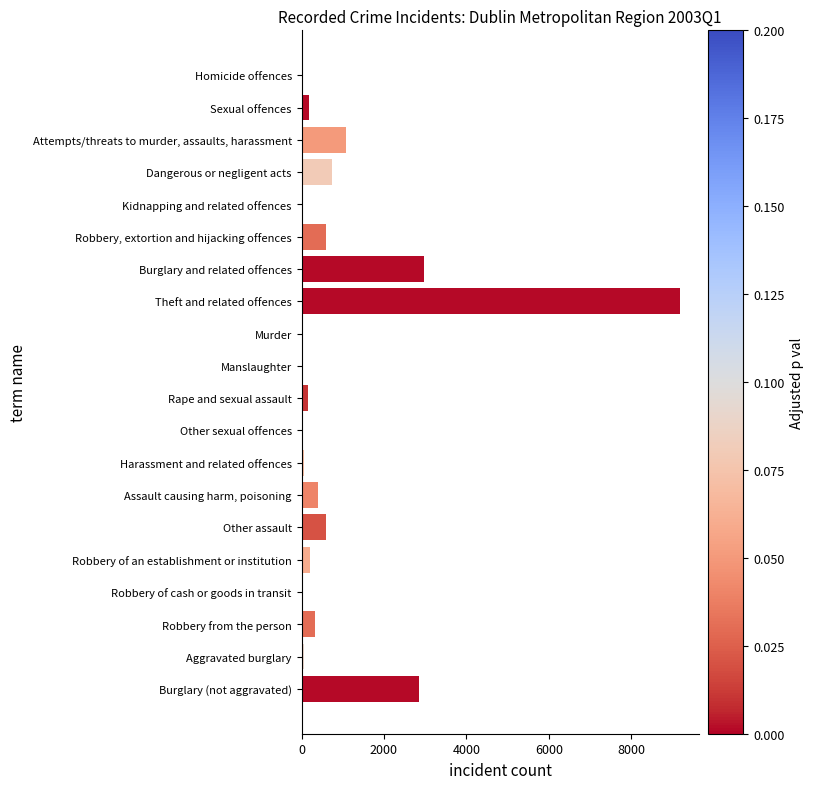

Approximately how many times larger is the value at Burglary and related offences compared to Attempts/threats to murder, assaults, harassment?

2.8